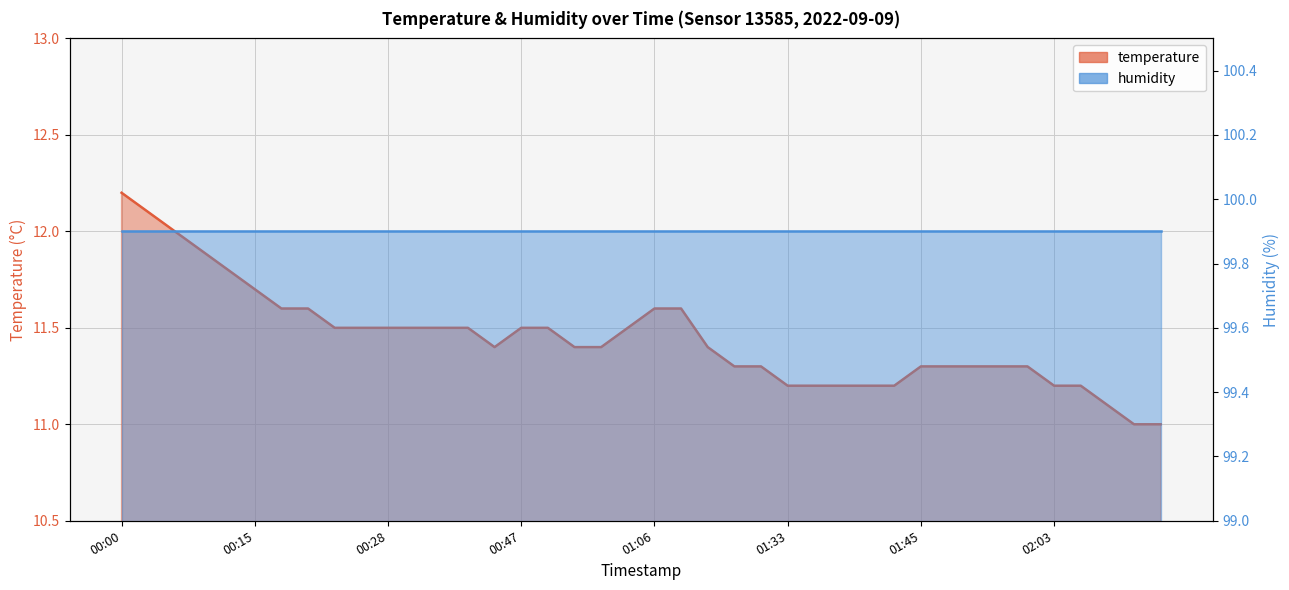

Reading left to right, transcribe all the data shown in this chart.

00:00=12.2	00:03=12.1	00:05=12.0	00:08=11.9	00:10=11.8	00:15=11.7	00:18=11.6	00:21=11.6	00:23=11.5	00:26=11.5	00:28=11.5	00:31=11.5	00:34=11.5	00:36=11.5	00:45=11.4	00:47=11.5	00:50=11.5	00:56=11.4	01:01=11.4	01:04=11.5	01:06=11.6	01:14=11.6	01:25=11.4	01:28=11.3	01:30=11.3	01:33=11.2	01:36=11.2	01:38=11.2	01:40=11.2	01:43=11.2	01:45=11.3	01:48=11.3	01:50=11.3	01:53=11.3	01:55=11.3	02:03=11.2	02:06=11.2	02:08=11.1	02:11=11.0	02:14=11.0